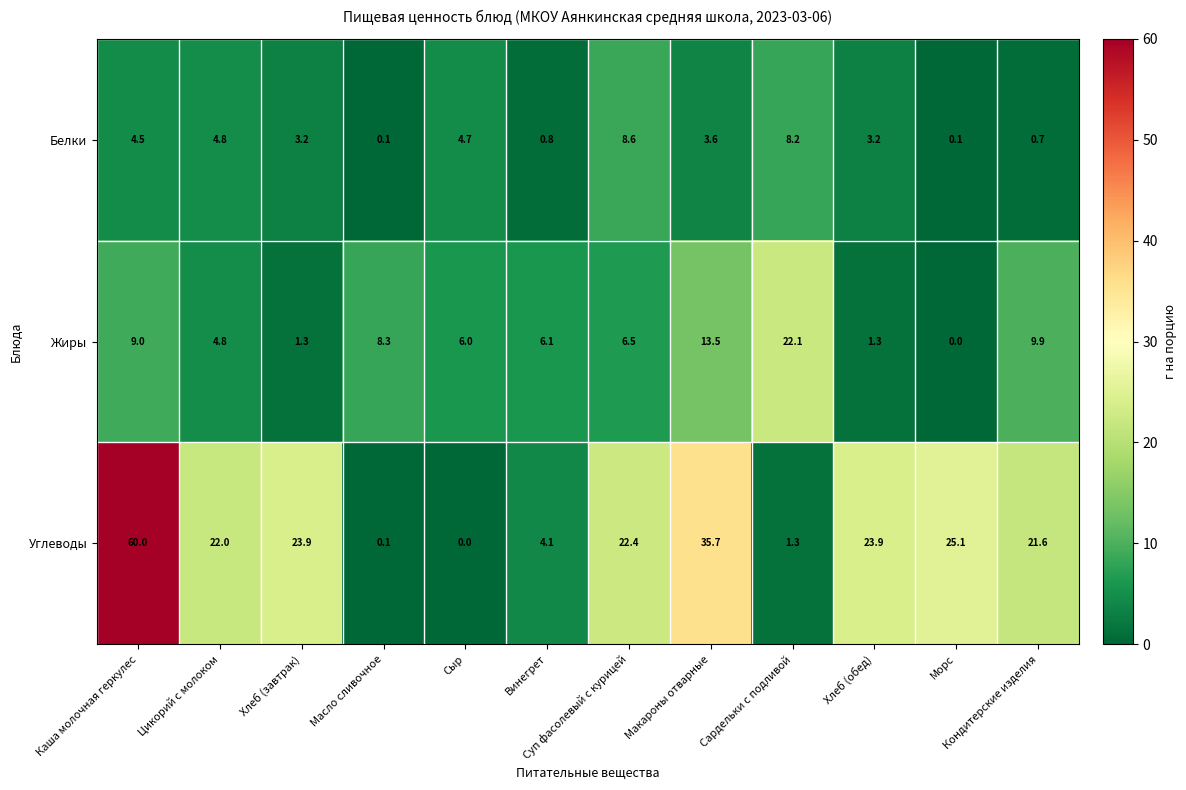

What is the total value across all series at Сыр?

10.7